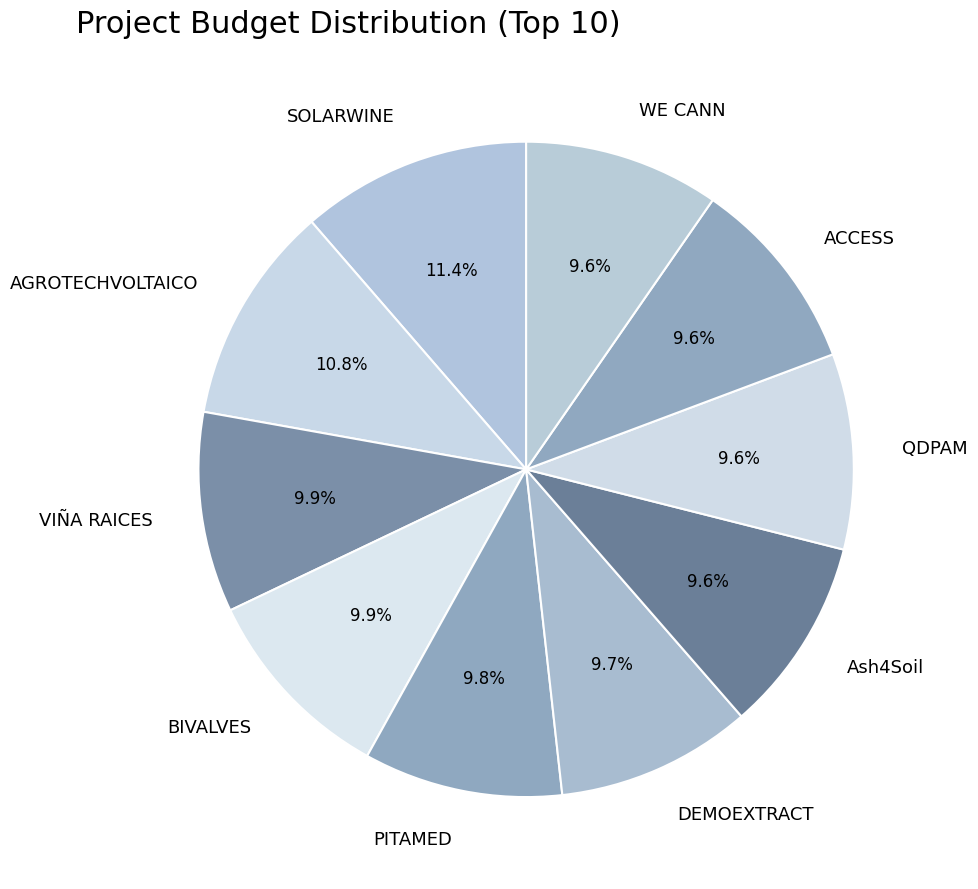

To the nearest percent, what portion does VIÑA RAICES represent?

10%